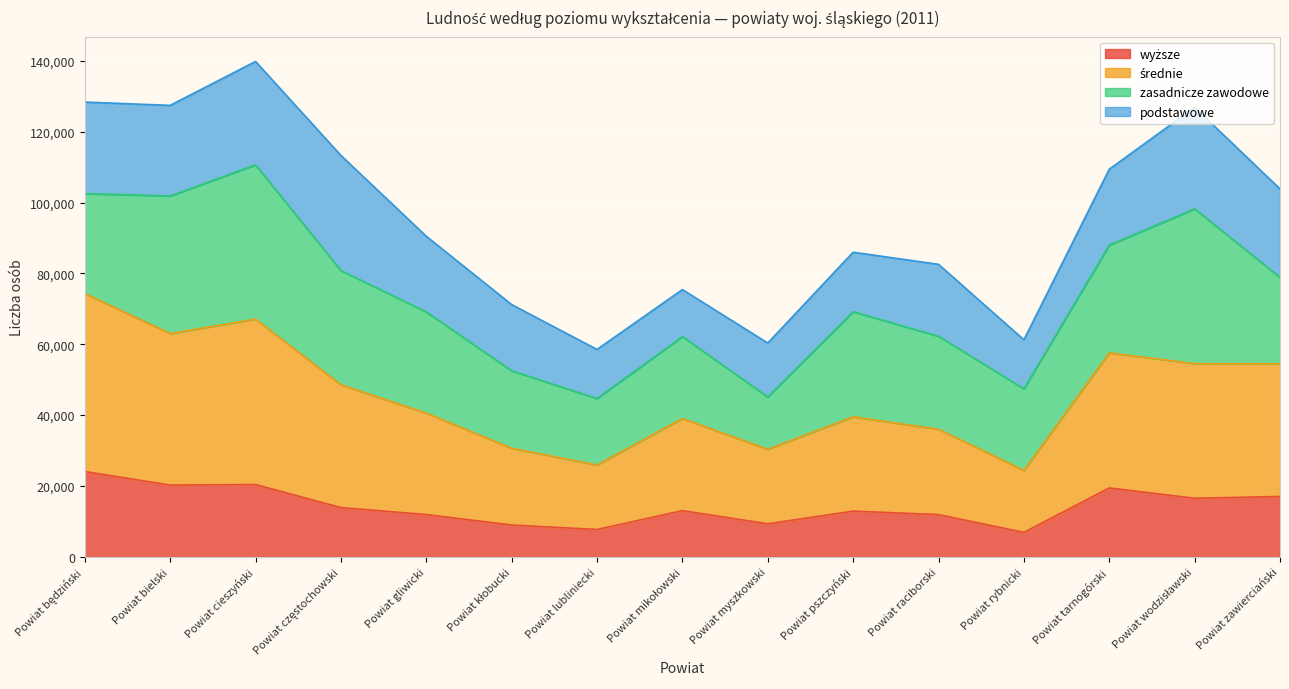

What is the value of the wyższe point at the 1st from the left?

24078